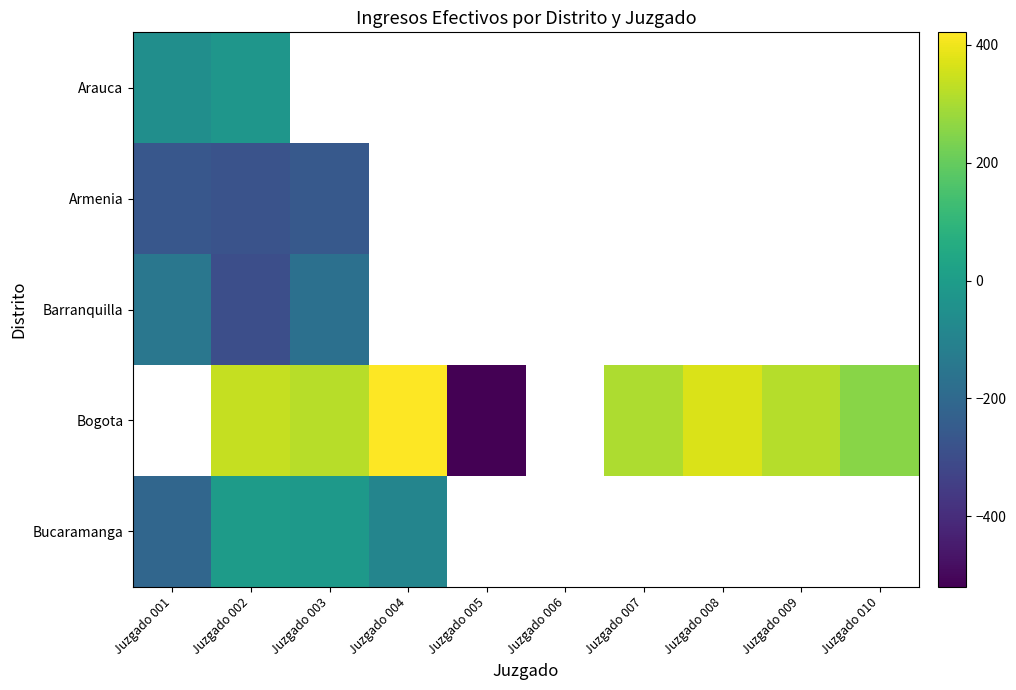

True or false: Bogota has a value of 368.3 at Juzgado 008.

True